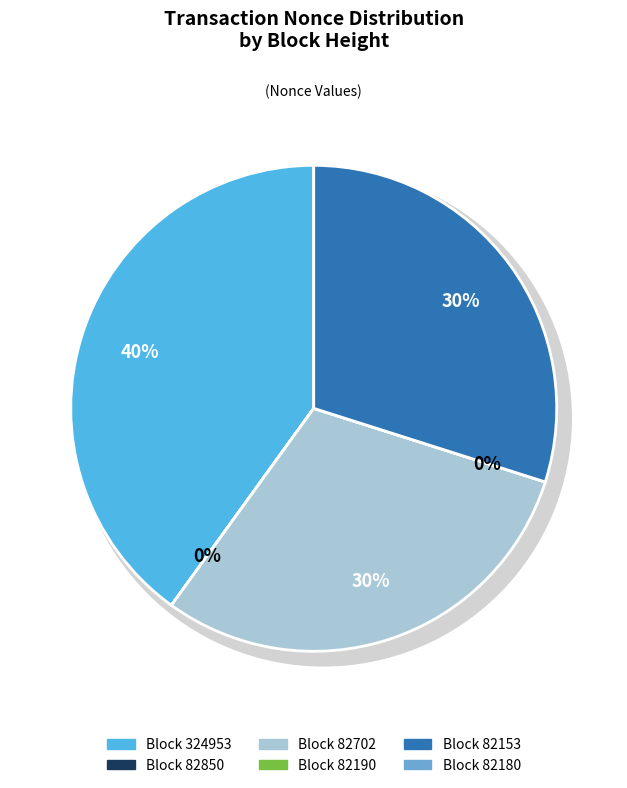

Is it true that 82190 is 0% of the pie?

True